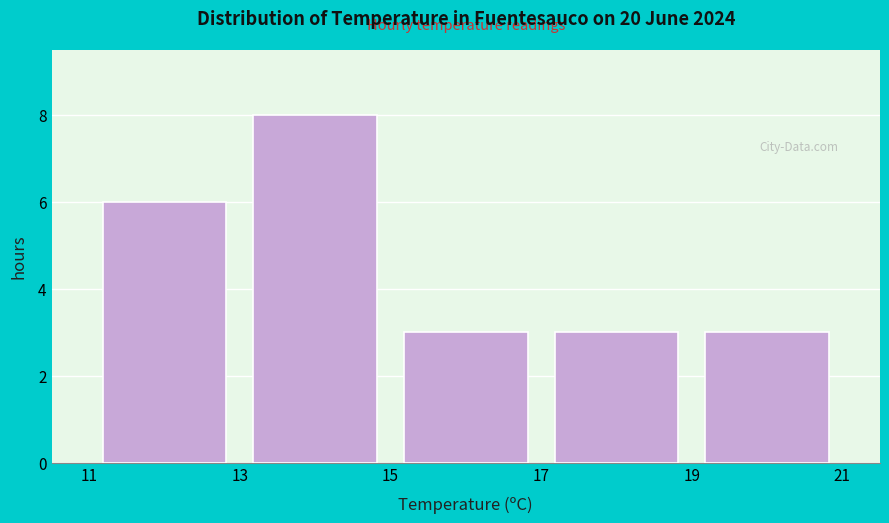

Reading left to right, list every bar in this chart as the range it spans on the x-axis followed by its height. The values are not printed on the chart, so give them approximately, as read against the axis.

11 to 13: 6
13 to 15: 8
15 to 17: 3
17 to 19: 3
19 to 21: 3